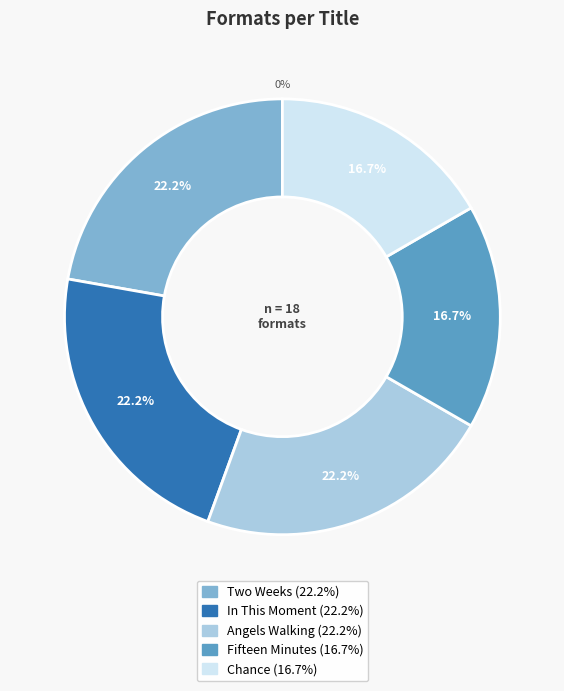

To the nearest percent, what portion does Fifteen Minutes represent?

17%